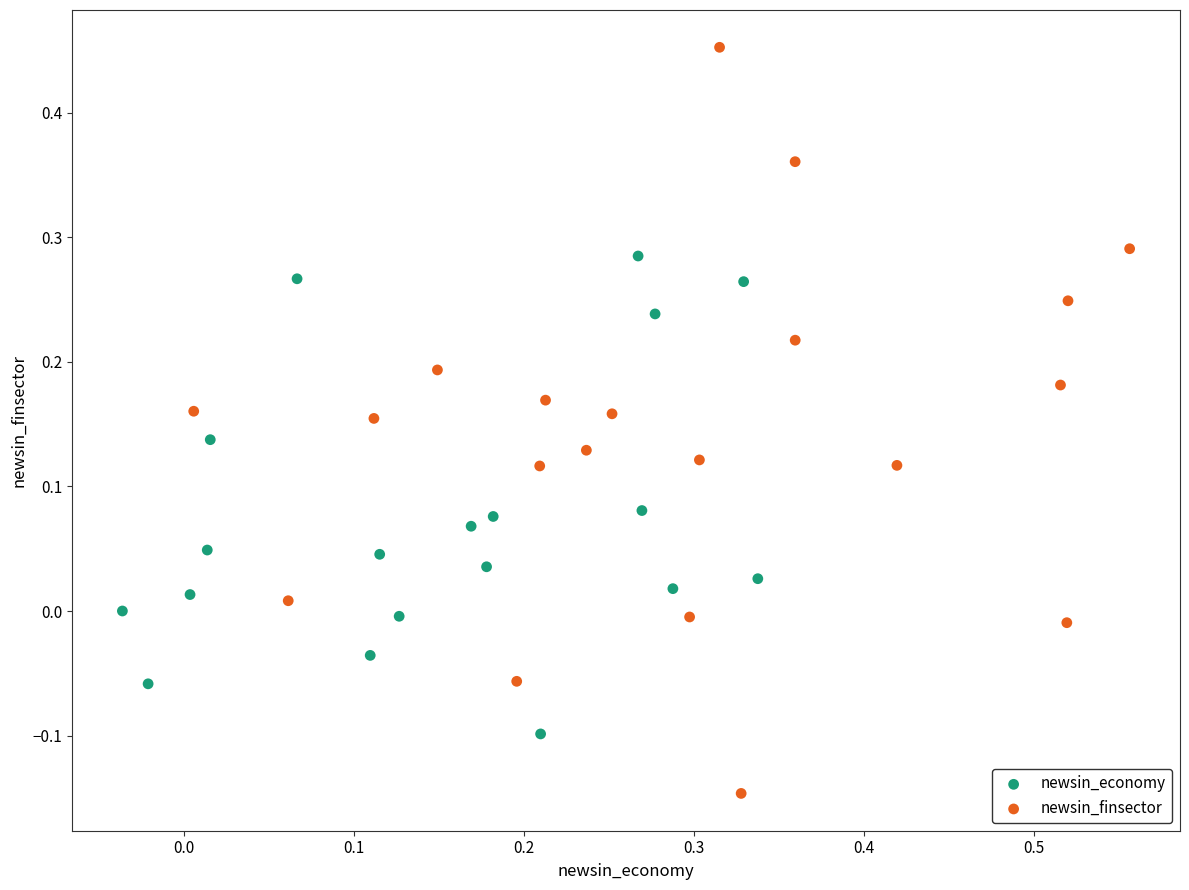

Which series has the widest spread of Y values?

newsin_finsector